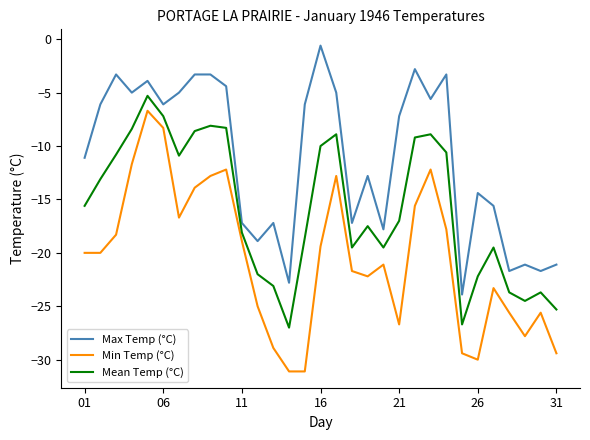

What is the lowest value of the Min Temp (°C) series?

-31.1